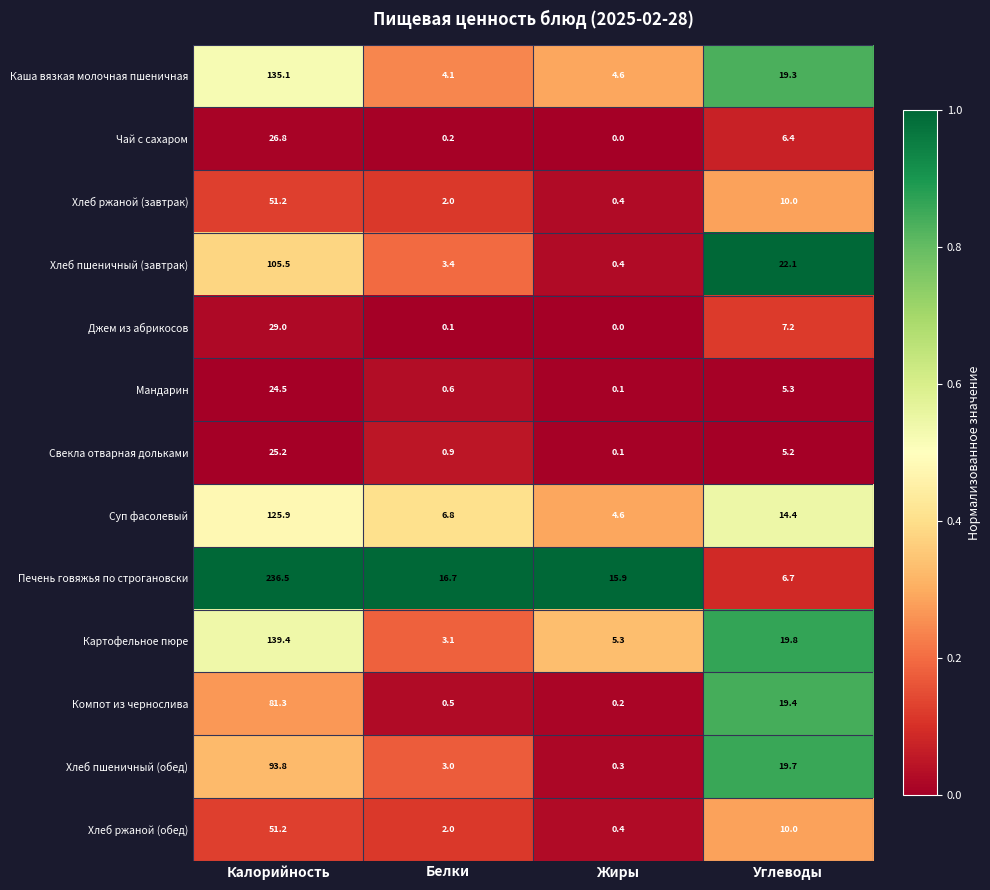

The value of Джем из абрикосов at Углеводы is 7.2. True or false?

True